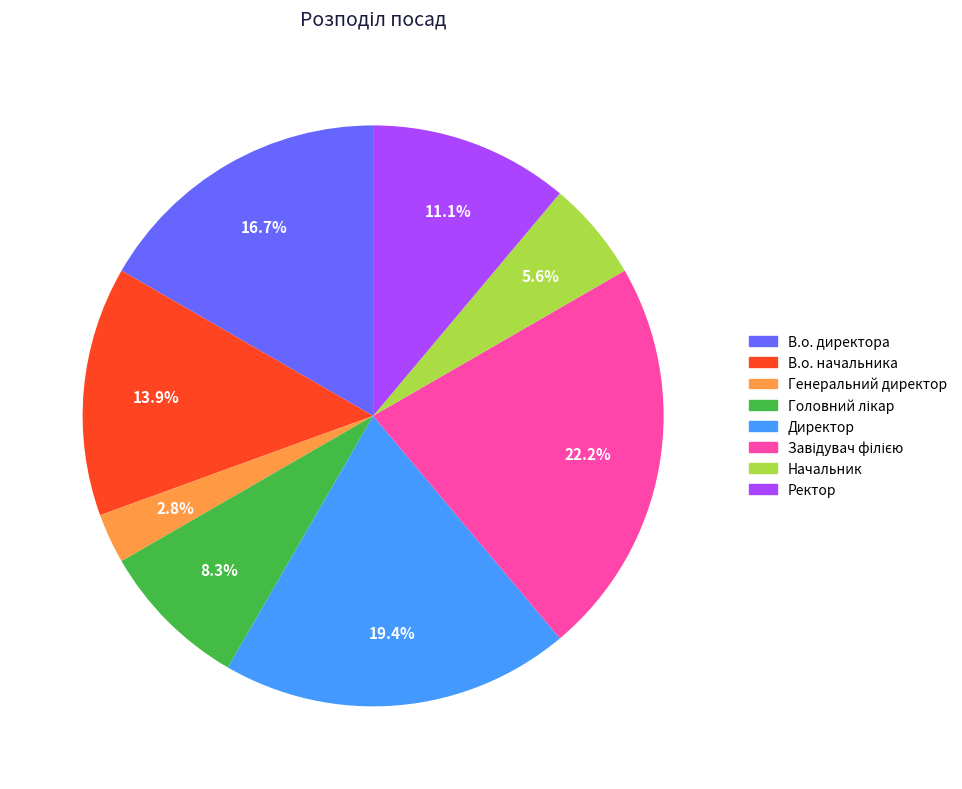

What portion of the pie excludes В.о. директора?

83.3%